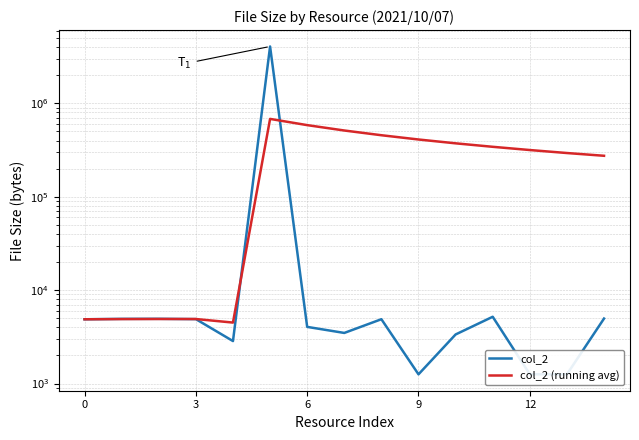

How many data points does each series have?

15